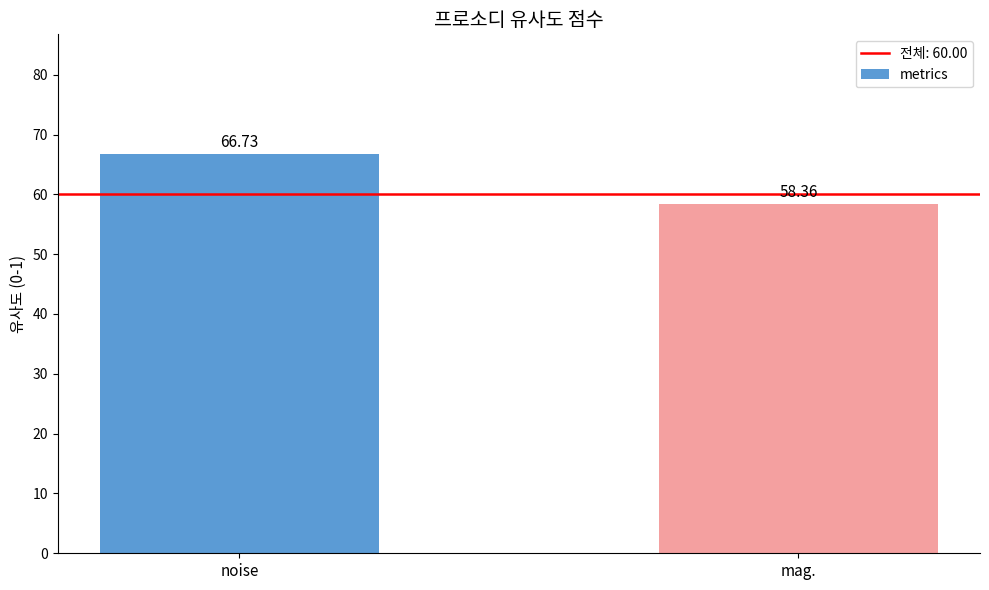

List the labels in order of value, smallest first.

mag., noise